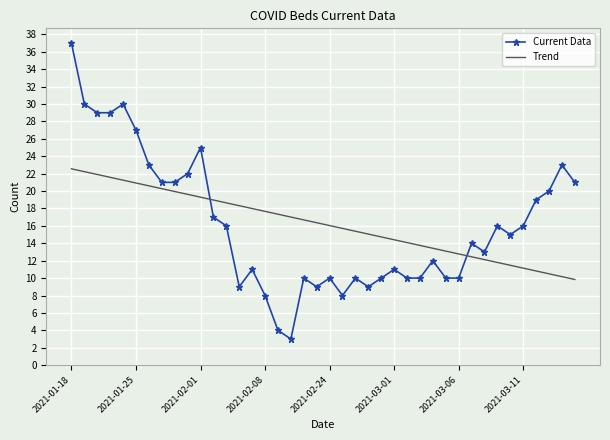

Which series ends up on top after the final intersection of Trend and Current Data?

Current Data